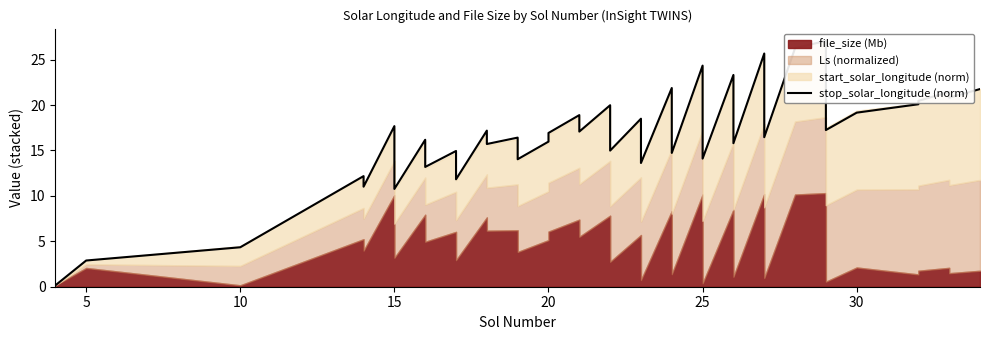

Does the chart have visible grid lines?

No